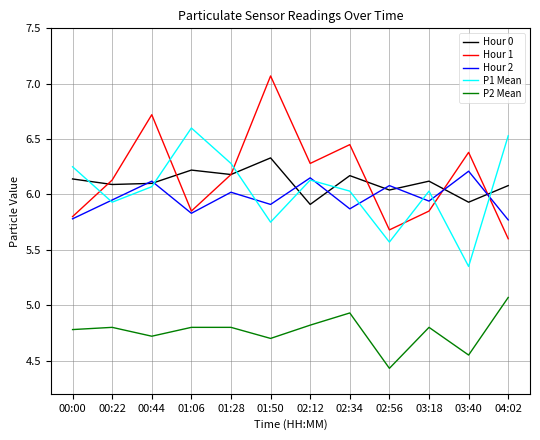

In Hour 2, how many points are higher than both neighbors (excluding endpoints)?

5